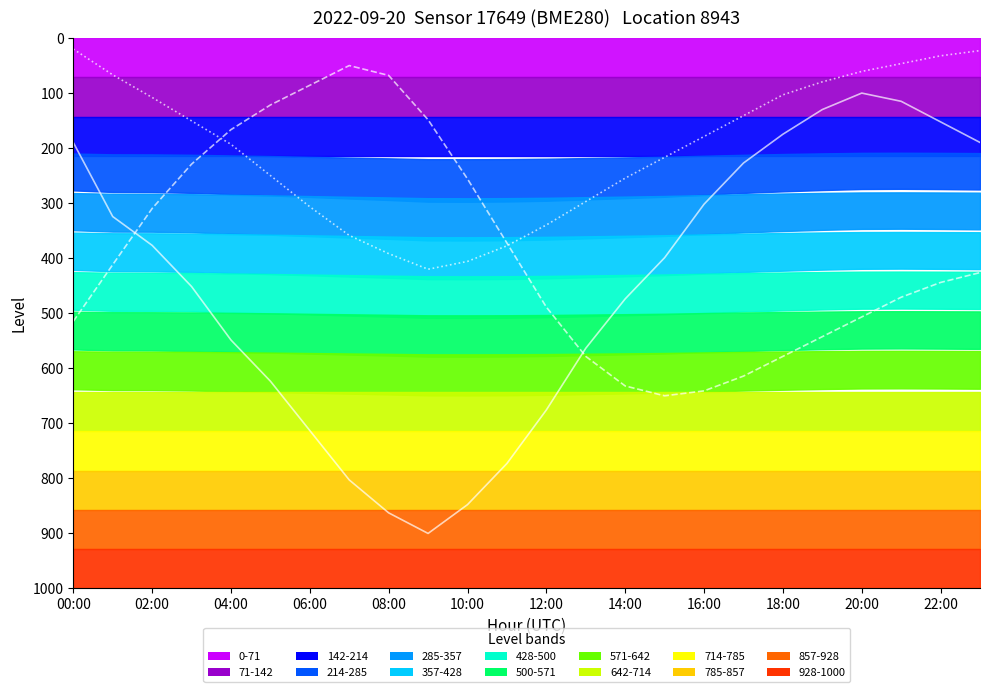

What is the value of the temperature point at the 12th from the left?

372.4